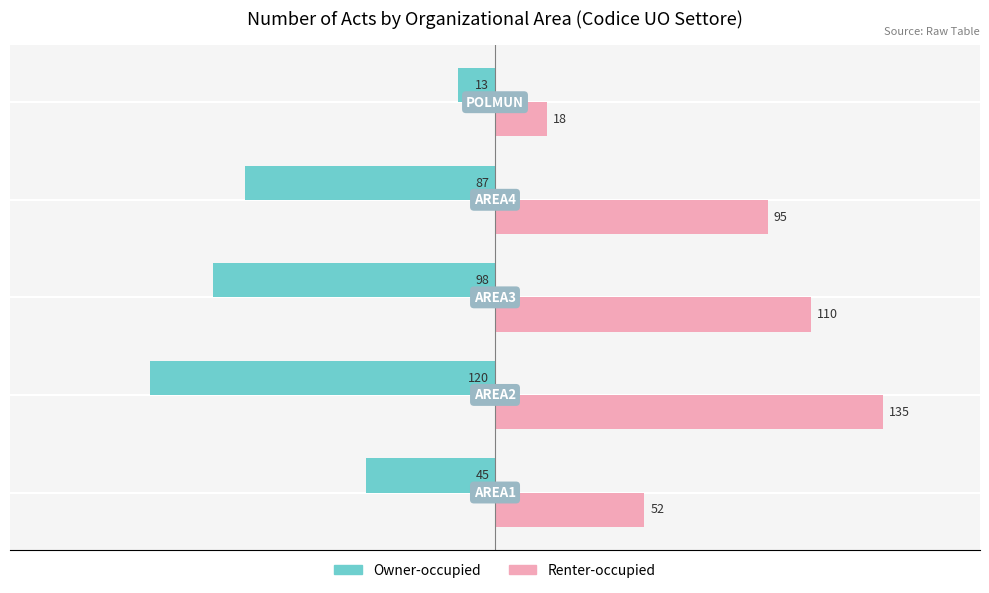

What is the approximate value of Owner-occupied at AREA1?

-45